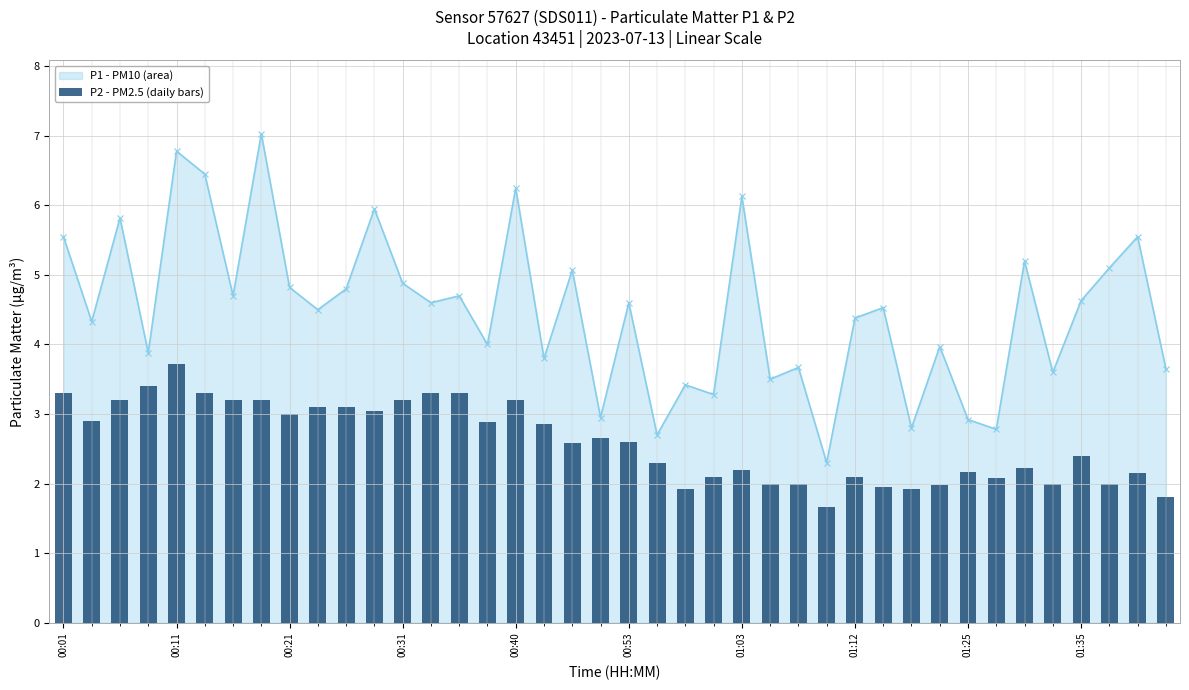

What is the ratio of the value at 00:53 to the value at 01:12?

1.0